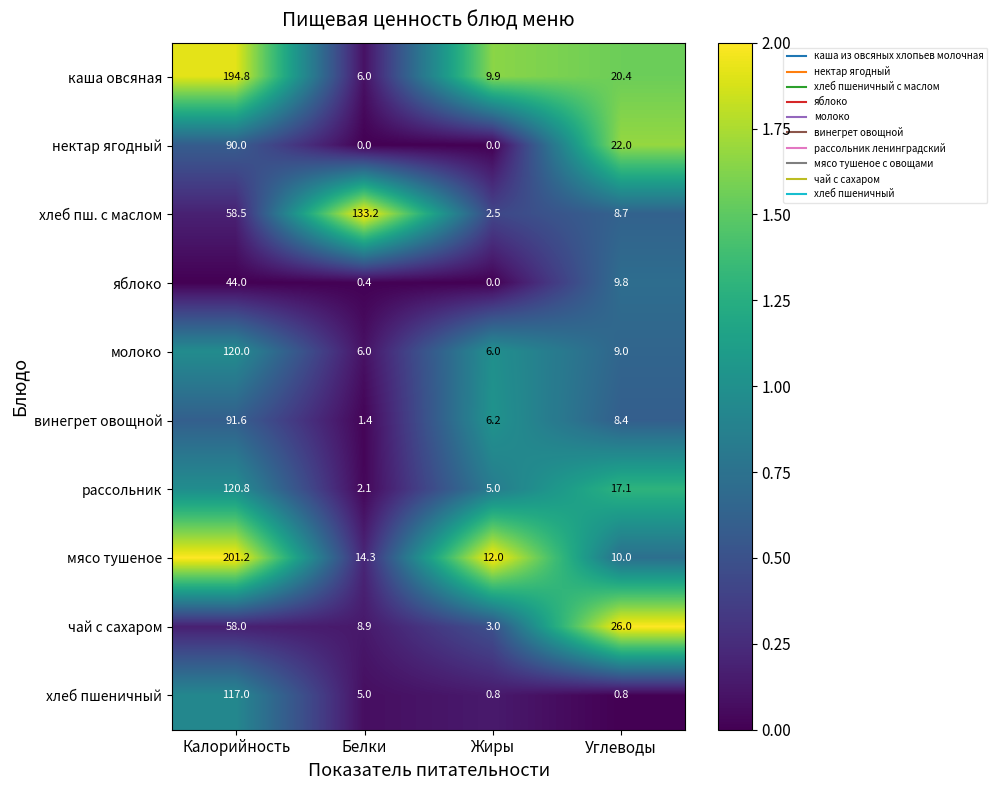

What is the difference between the second highest and minimum values in the хлеб пшеничный series?

4.2